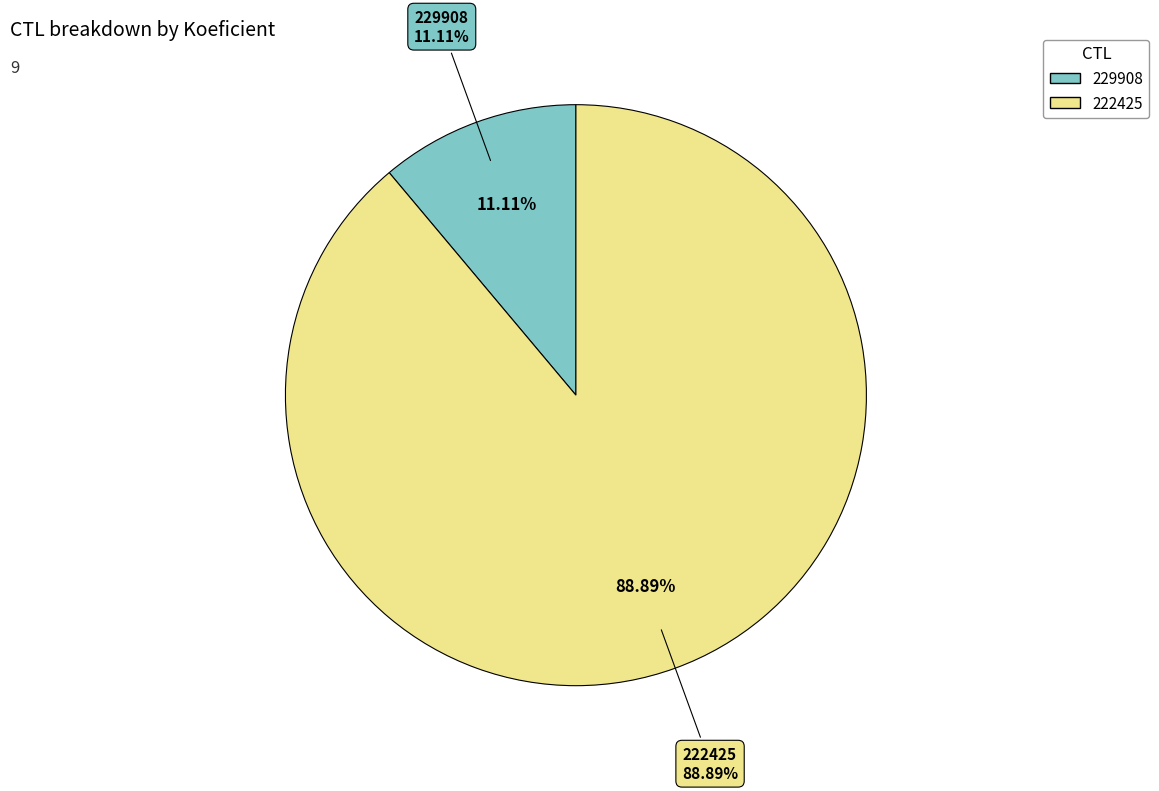

Count the number of slices in the pie.

2